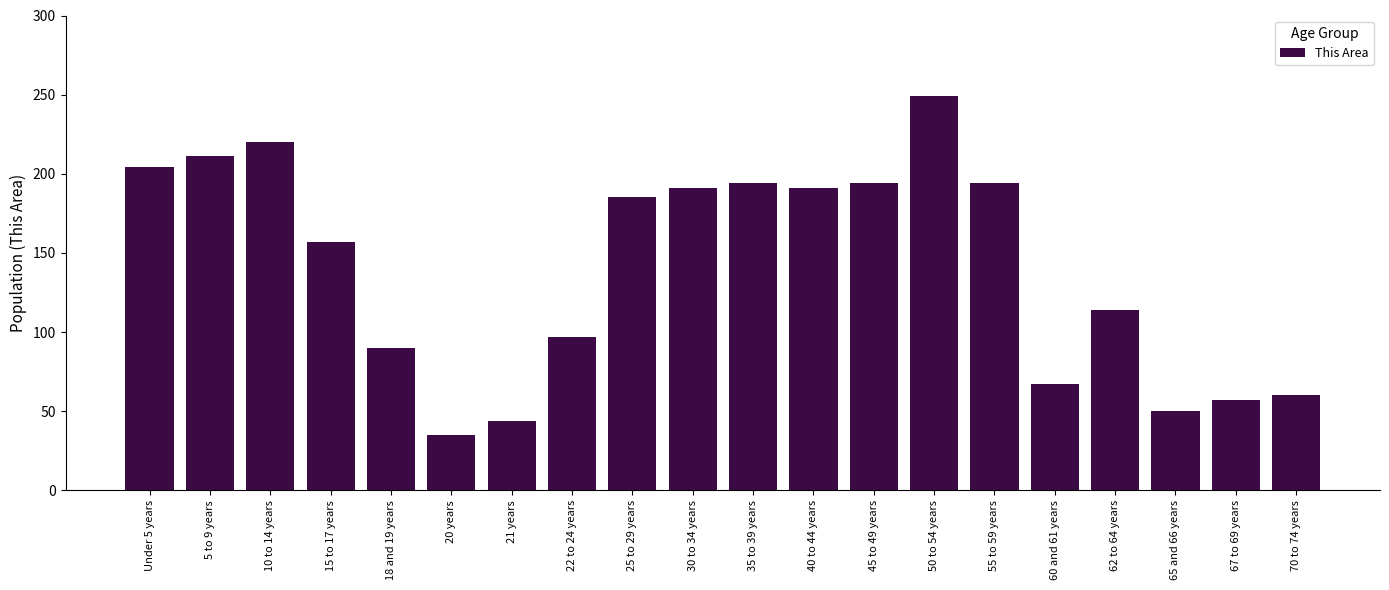

Reading right to left, what are all the values shown in this chart?

70 to 74 years=60	67 to 69 years=57	65 and 66 years=50	62 to 64 years=114	60 and 61 years=67	55 to 59 years=194	50 to 54 years=249	45 to 49 years=194	40 to 44 years=191	35 to 39 years=194	30 to 34 years=191	25 to 29 years=185	22 to 24 years=97	21 years=44	20 years=35	18 and 19 years=90	15 to 17 years=157	10 to 14 years=220	5 to 9 years=211	Under 5 years=204